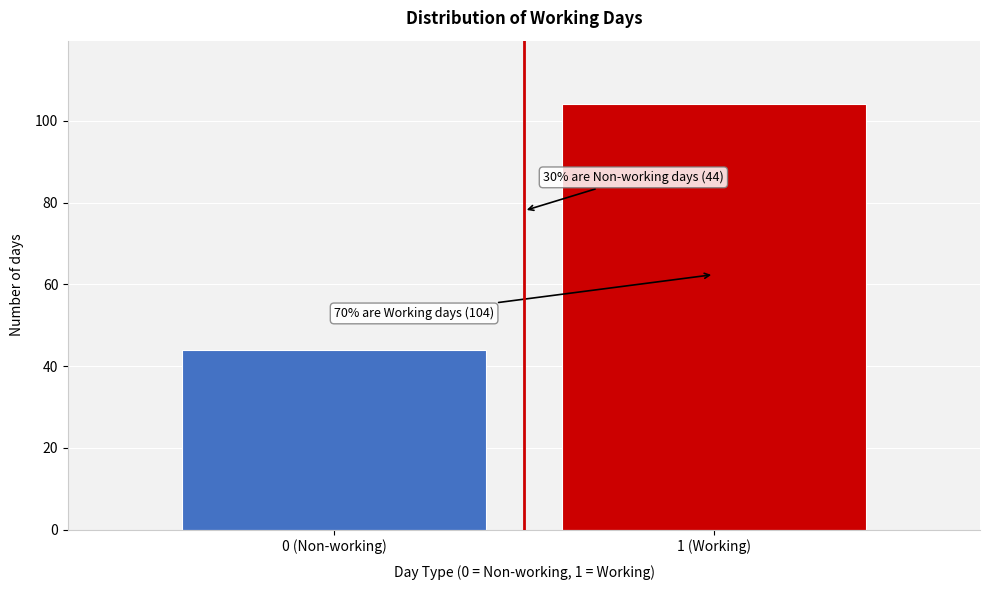

Reading left to right, transcribe all the data shown in this chart.

44	104